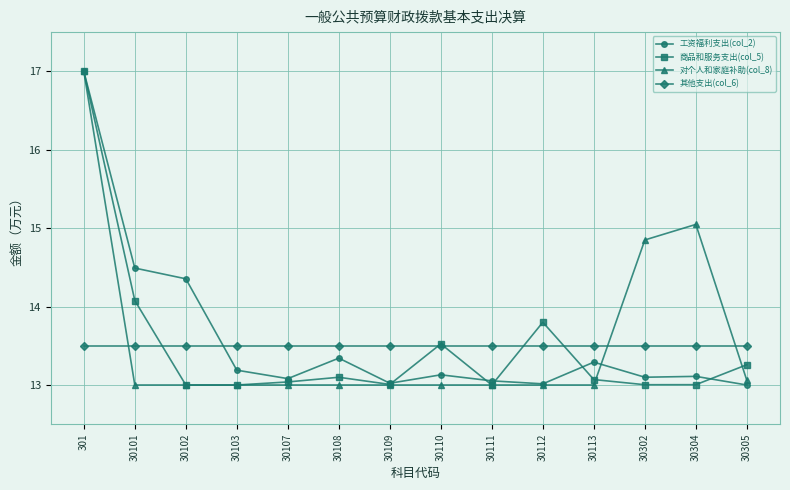

The 工资福利支出(col_2) series shows 20.4 at 30113. True or false?

False